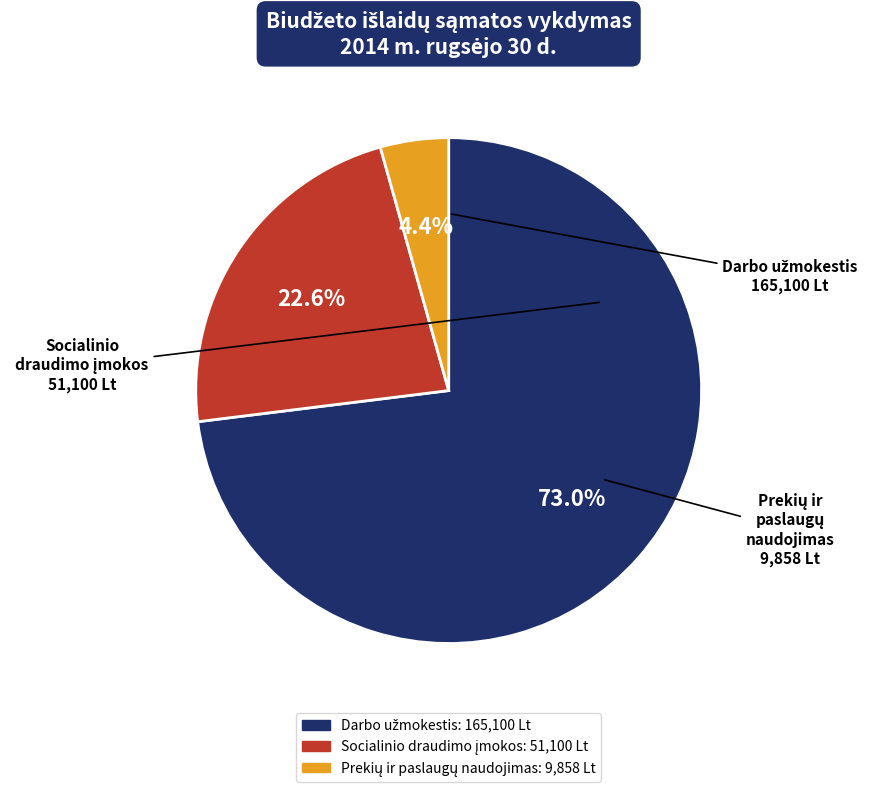

Does any single category account for the majority?

Yes